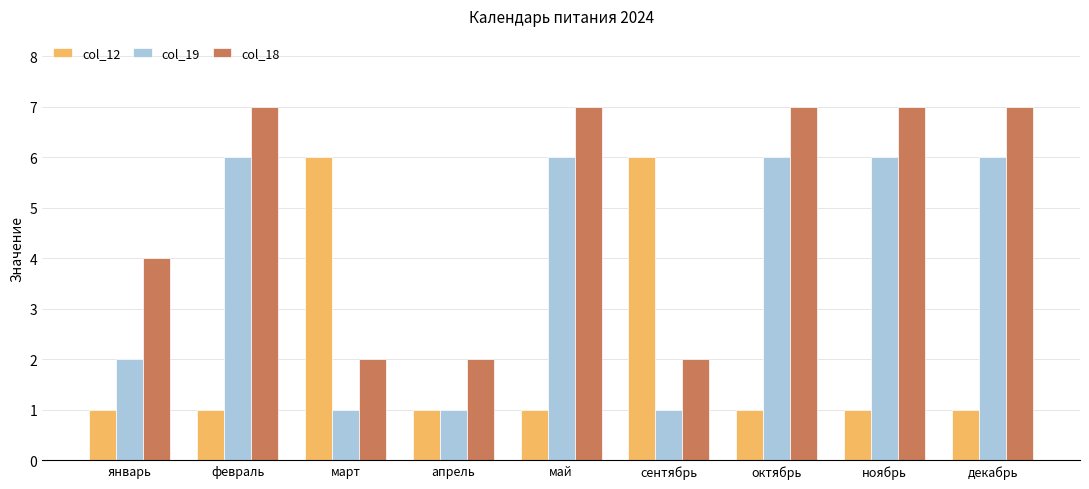

Which series has the largest total across all categories?

col_18